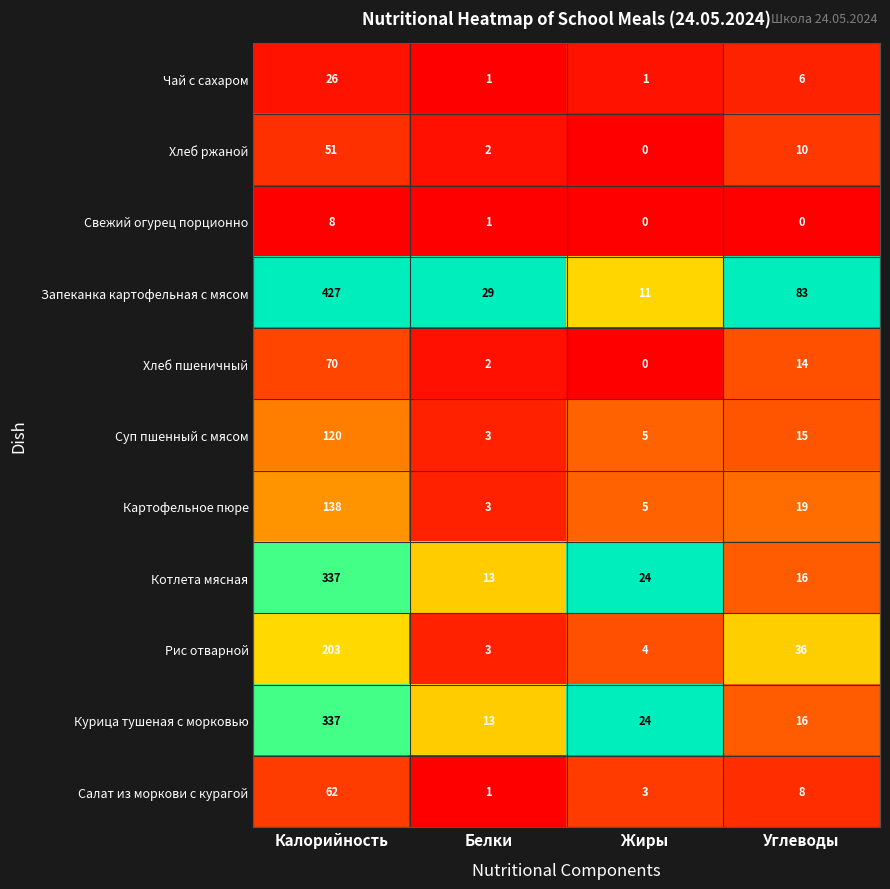

What is the difference between the second highest and second lowest values in the Курица тушеная с морковью series?

8